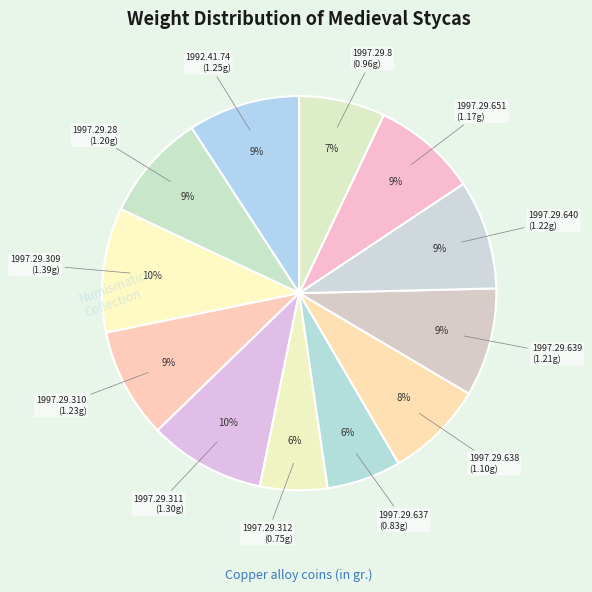

Does any single category account for the majority?

No